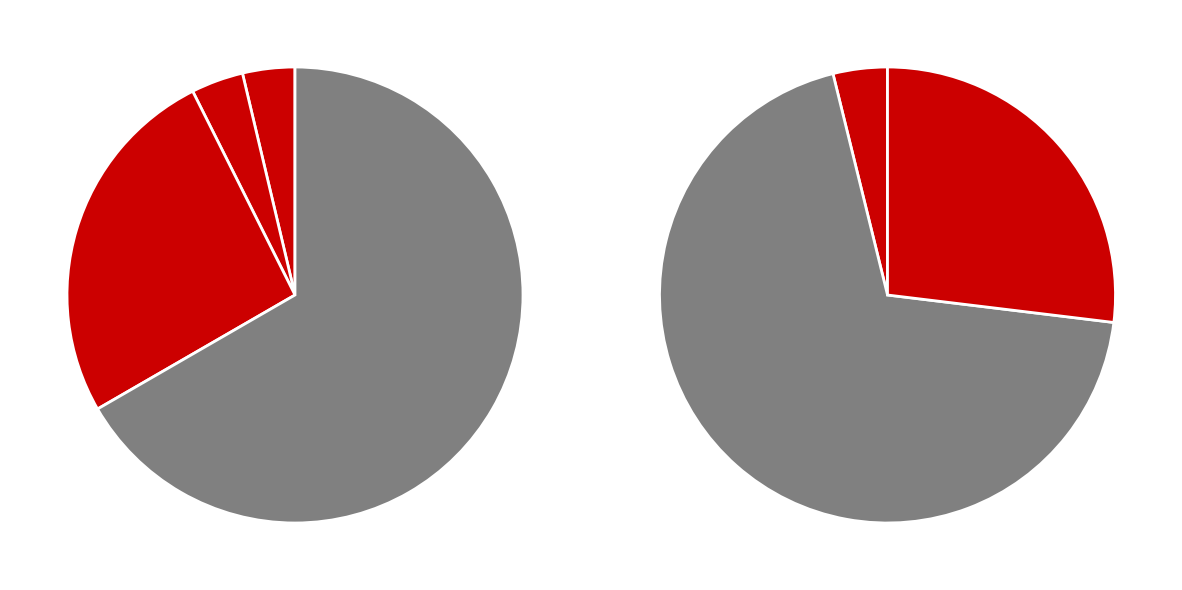

Is it true that io_index_1 is 1% of the pie?

False